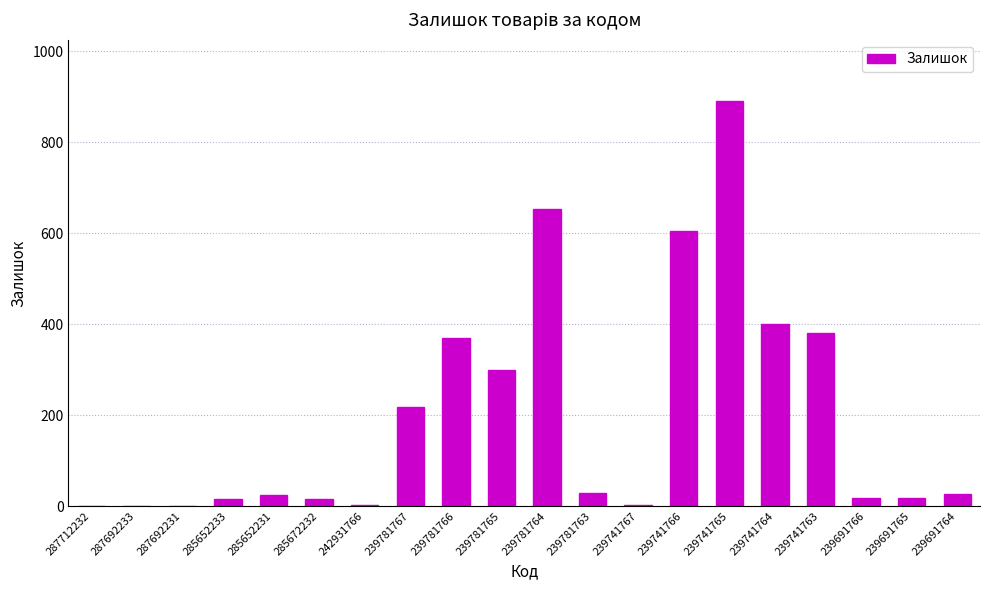

Which has a higher value, 239741765 or 239781765?

239741765